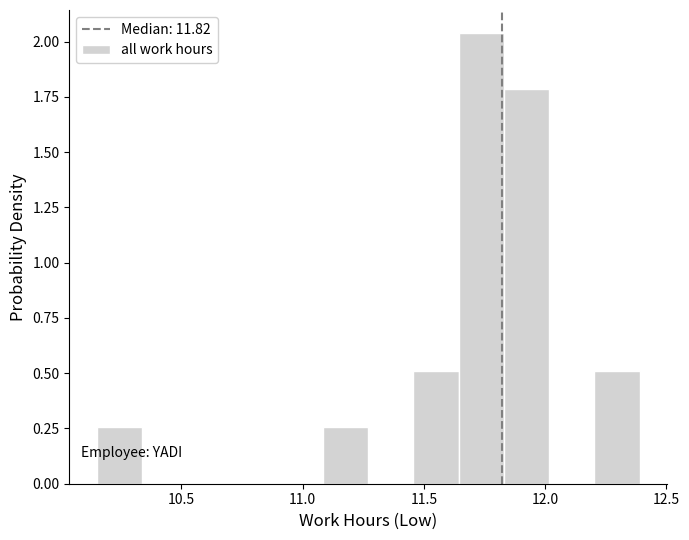

Read against the x-axis, roughly where is the centre of the tallest bar?

11.75